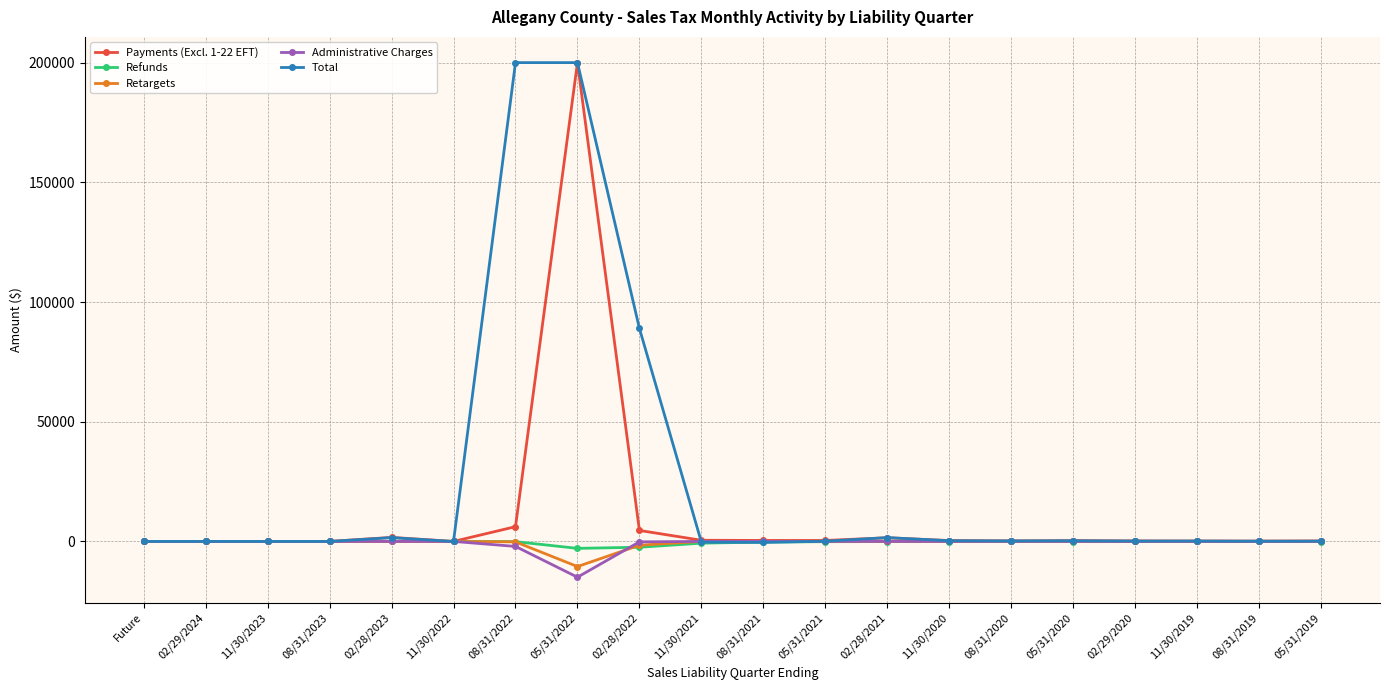

Which series has the widest spread of values?

Total